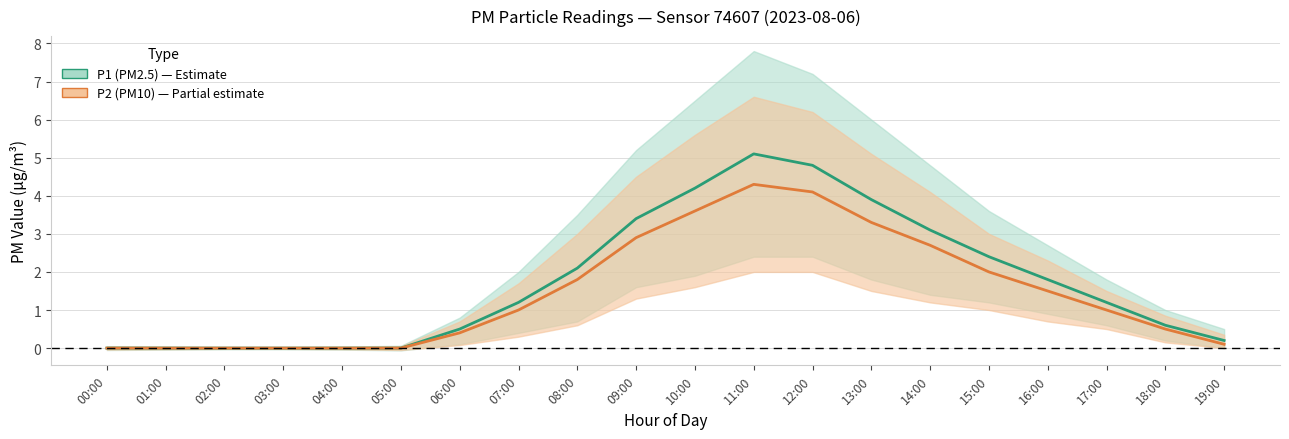

What is the value of the P1_upper point at the 1st from the left?

0.1